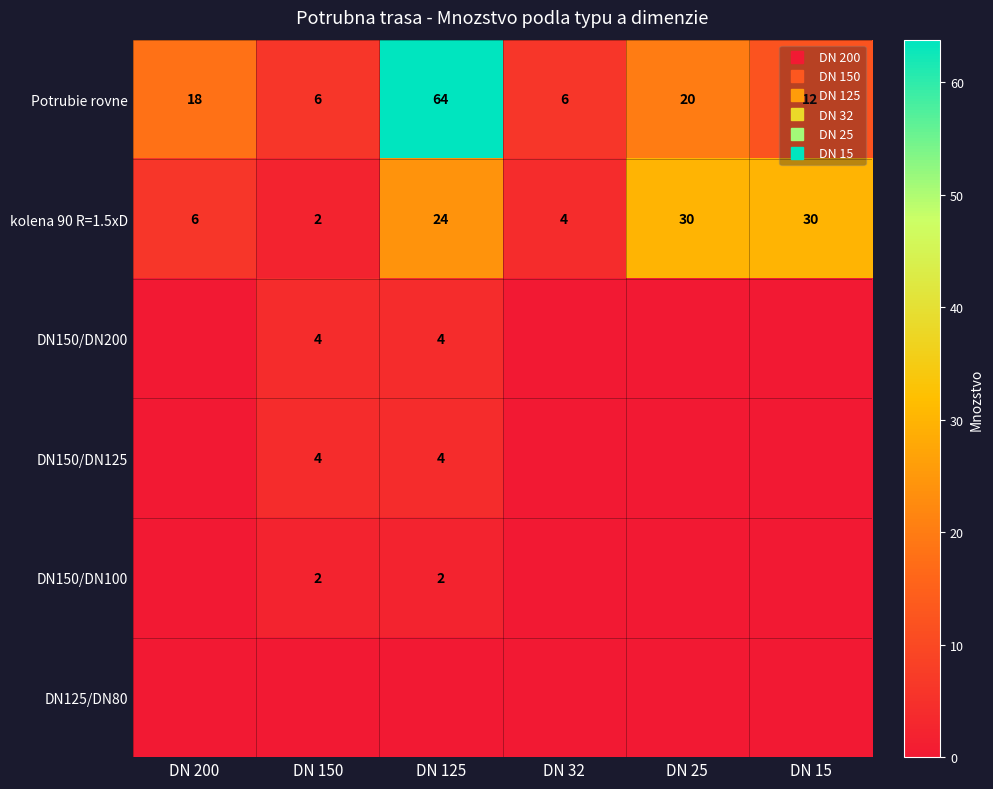

Count the number of categories in the chart.

6